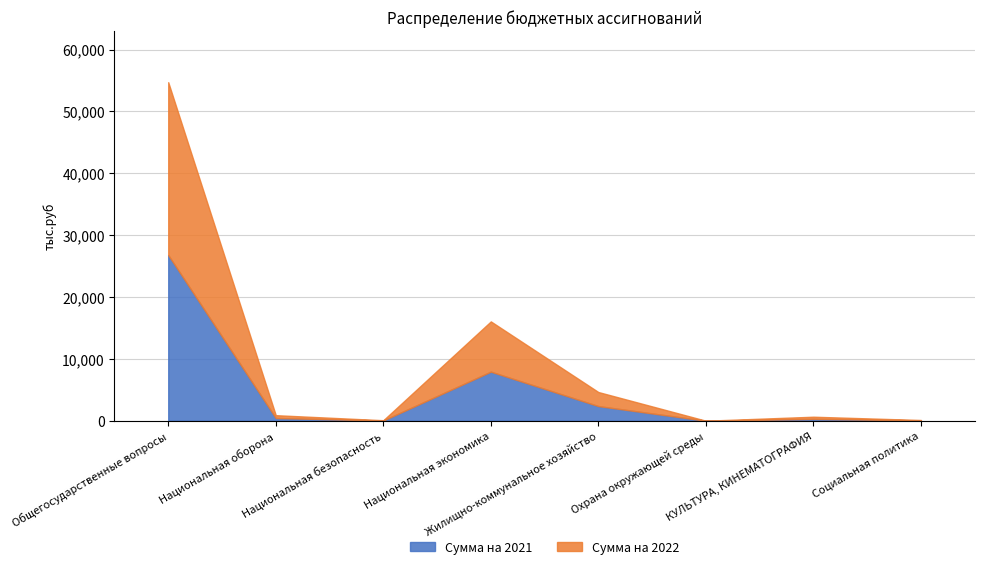

At which category does the chart reach its minimum across all series?

Охрана окружающей среды